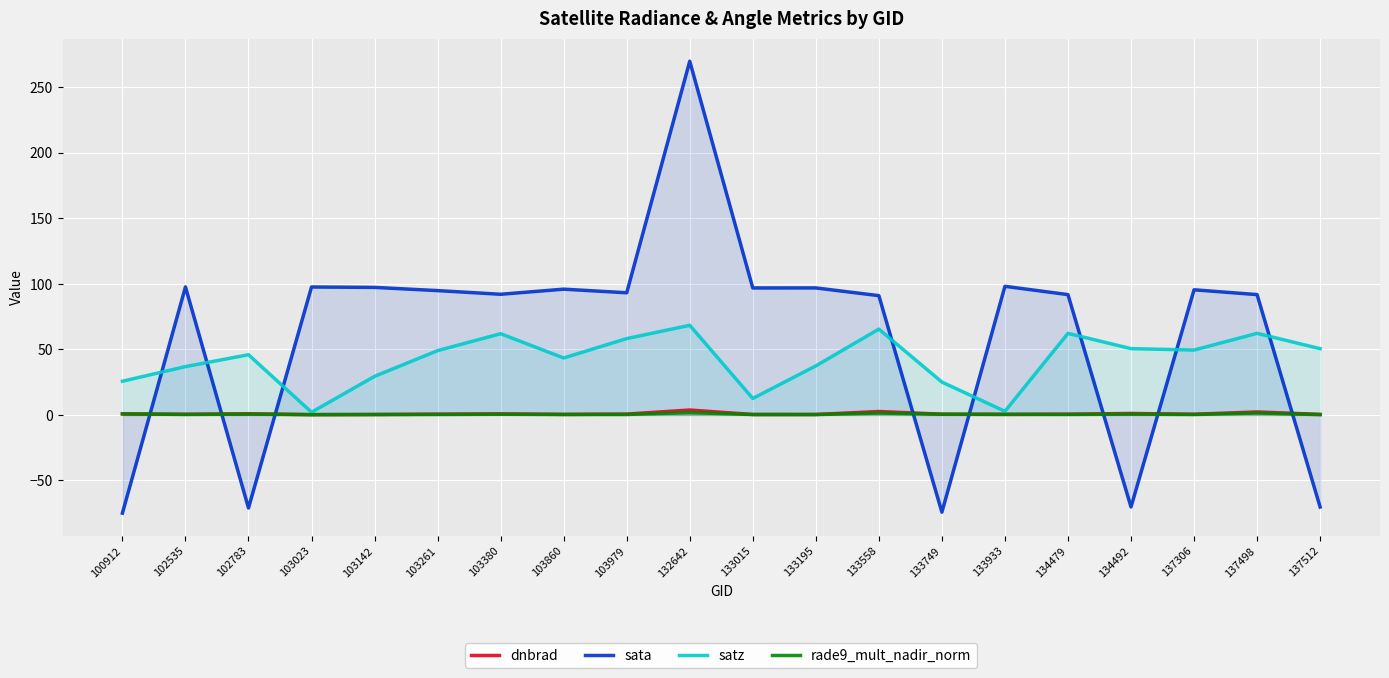

Reading right to left, extract all data points from this chart.

dnbrad: 0.4	2.3	0.5	1.1	0.6	0.4	0.6	2.6	0.4	0.3	3.7	0.6	0.4	0.8	0.6	0.3	0.2	0.9	0.5	0.9
sata: -70.2	91.8	95.4	-70.2	91.8	98.1	-74.2	91.0	96.9	96.8	269.8	93.2	95.9	92.0	94.8	97.3	97.6	-71.0	97.6	-74.9
satz: 50.5	62.2	49.5	50.6	62.2	2.8	25.1	65.5	37.4	12.6	68.4	58.2	43.5	62.0	49.1	29.4	2.1	45.9	36.9	25.7
rade9_mult_nadir_norm: 0.2	1.5	0.3	0.6	0.4	0.4	0.5	1.4	0.3	0.3	1.8	0.4	0.3	0.5	0.4	0.3	0.2	0.6	0.4	0.8